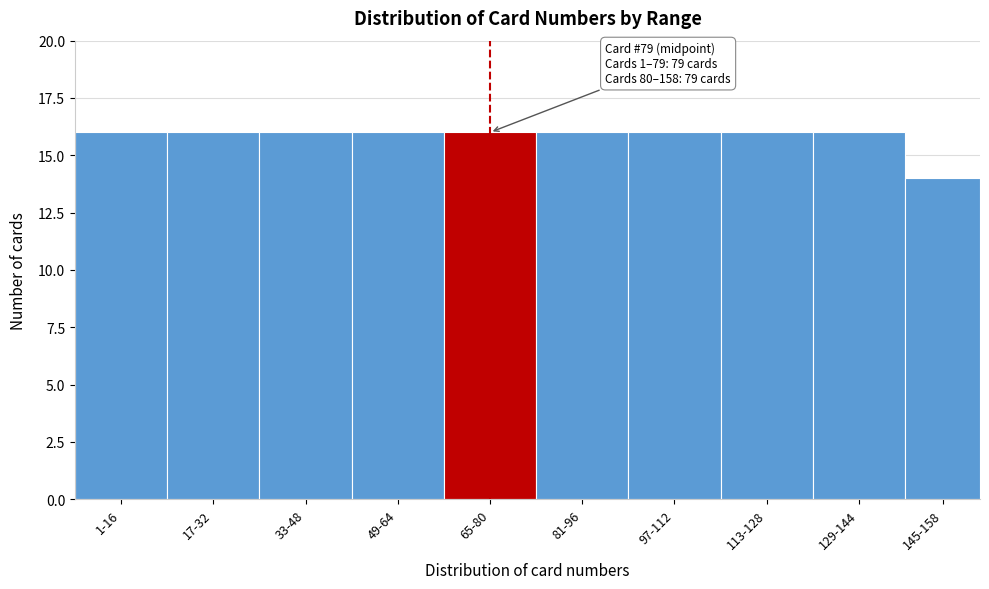

Reading left to right, transcribe all the data shown in this chart.

16	16	16	16	16	16	16	16	16	14